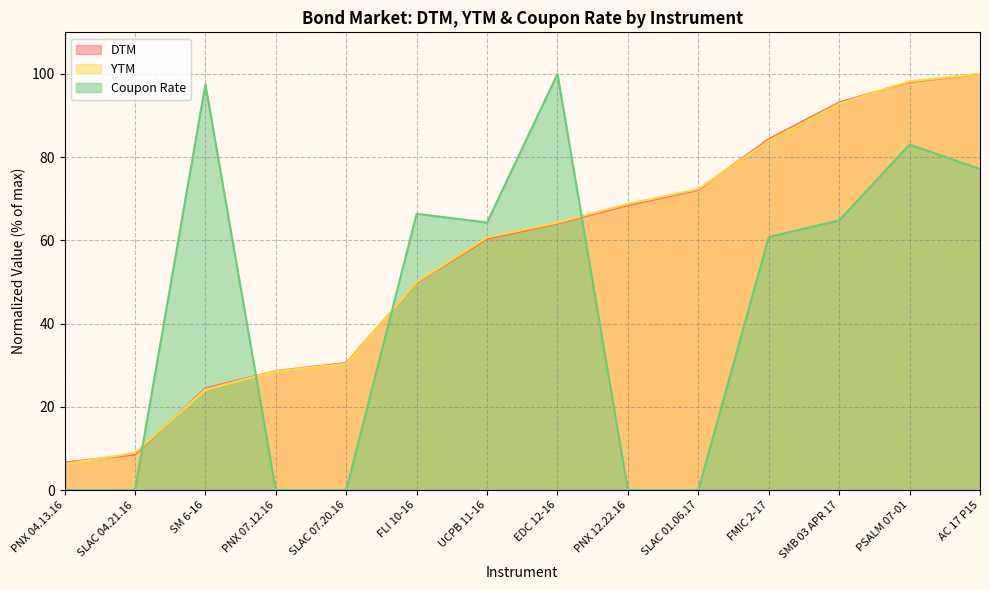

What is the maximum value shown in the chart?

100.0